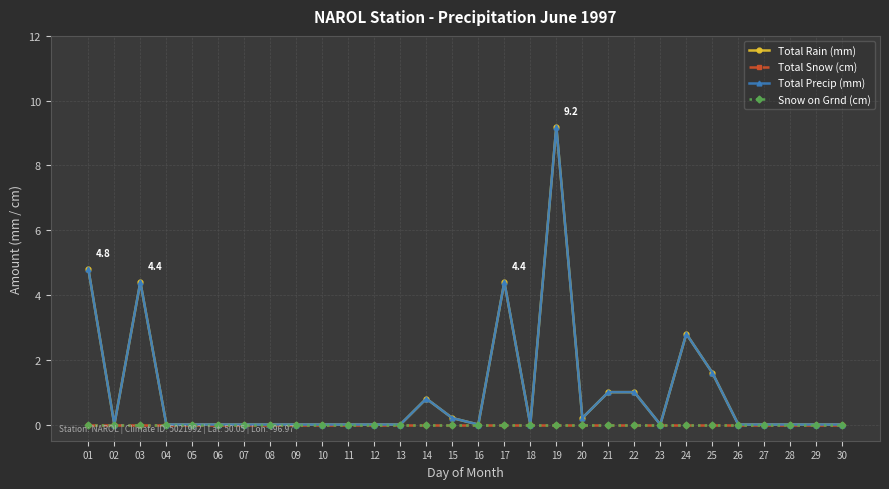

True or false: Total Precip (mm) and Snow on Grnd (cm) intersect in this chart.

False